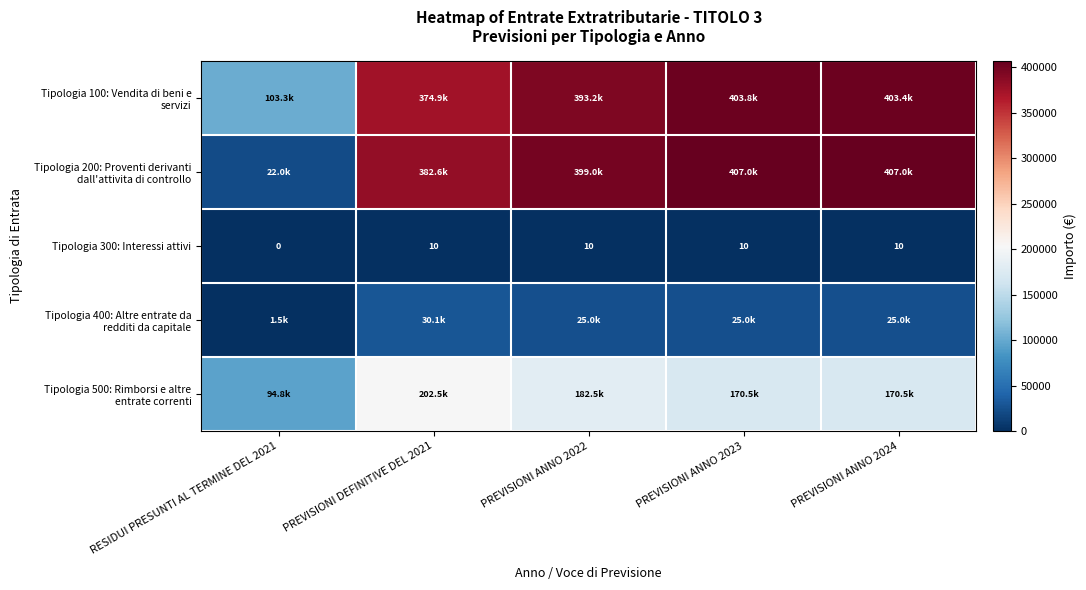

What is the sum of the Tipologia 200: Proventi derivanti dall'attivita di controllo values at PREVISIONI ANNO 2023 and PREVISIONI ANNO 2024?

814000.0